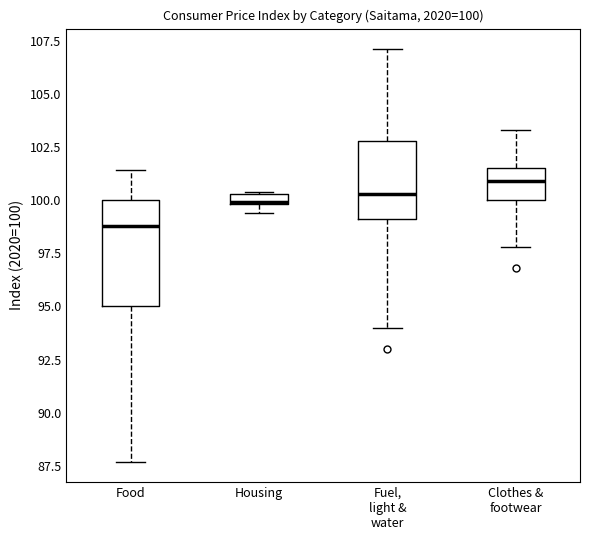

Which box's median line is the highest?

Clothes & footwear